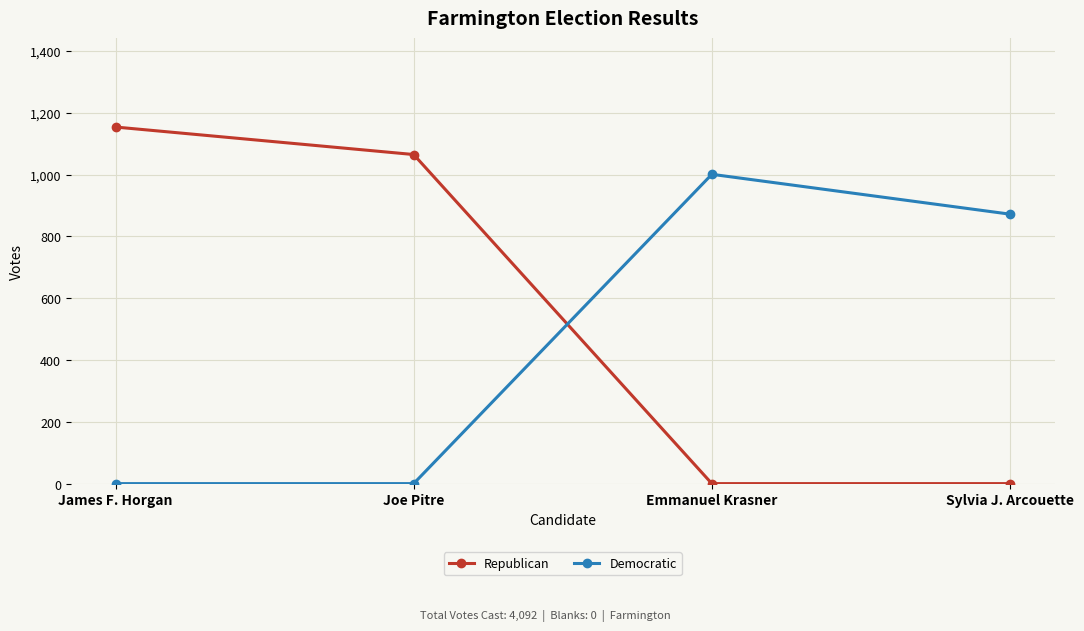

How many intersections are there between Republican and Democratic?

1